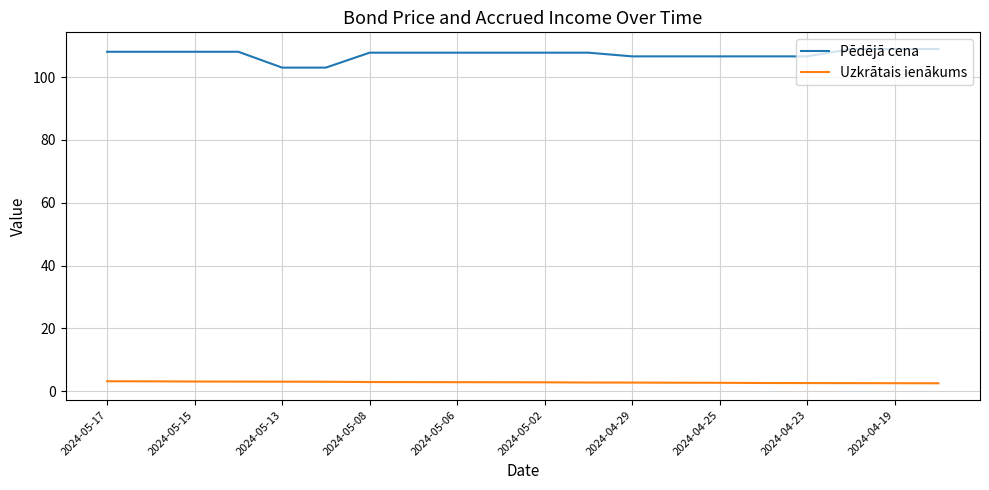

True or false: Pēdējā cena and Uzkrātais ienākums intersect in this chart.

False